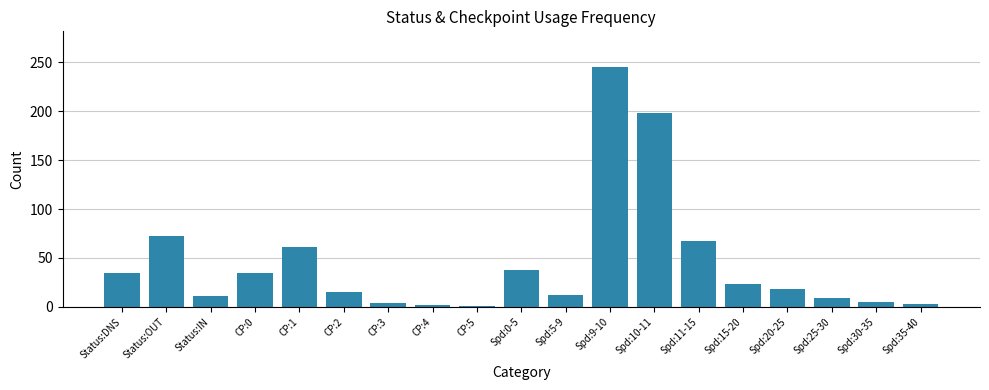

What is the average value?

45